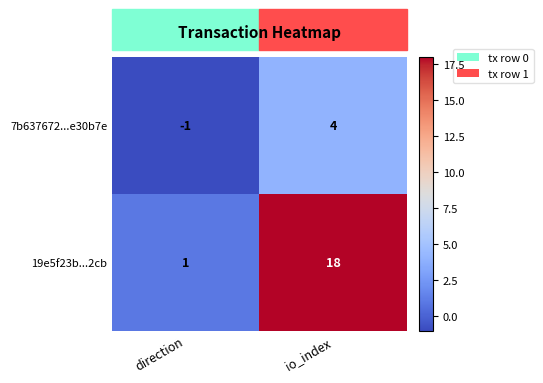

Which category has the highest value across all series?

io_index